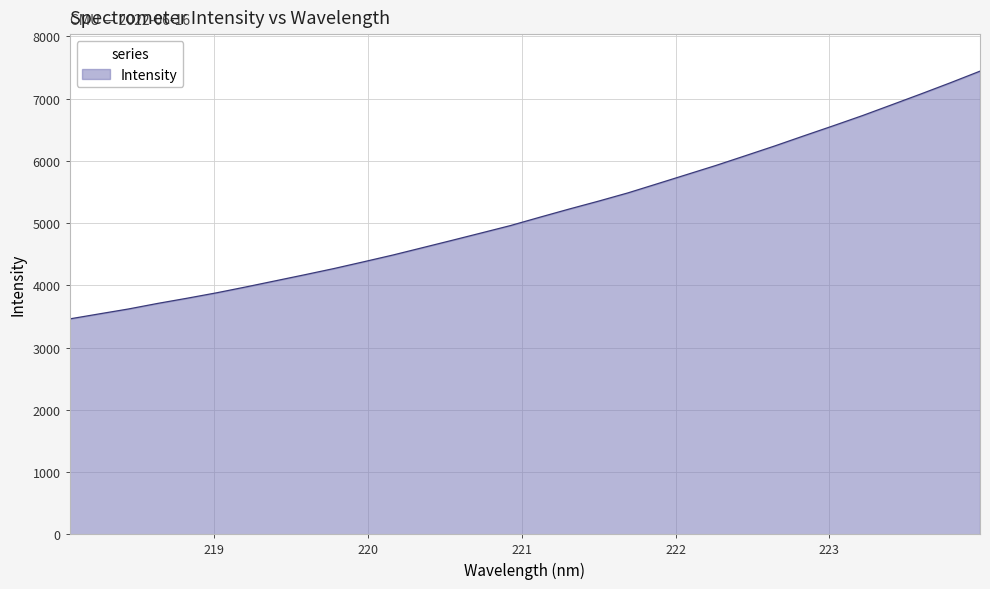

What is the average value?

5176.6